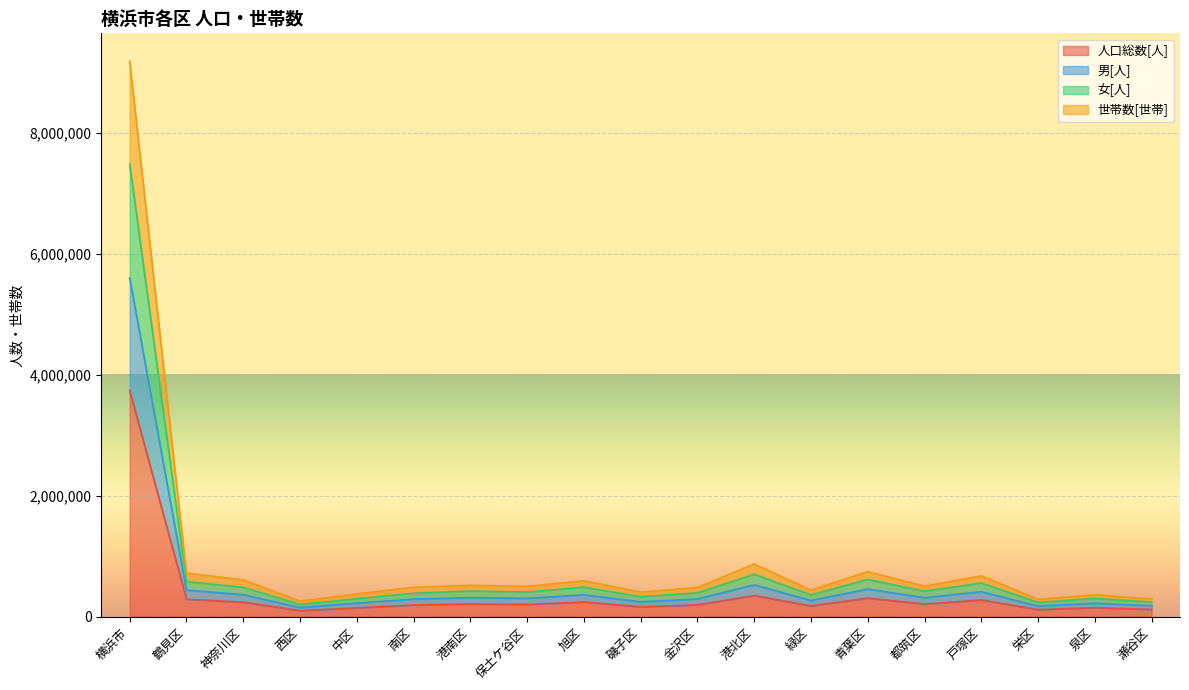

What is the highest value of the 人口総数[人] series?

3741317